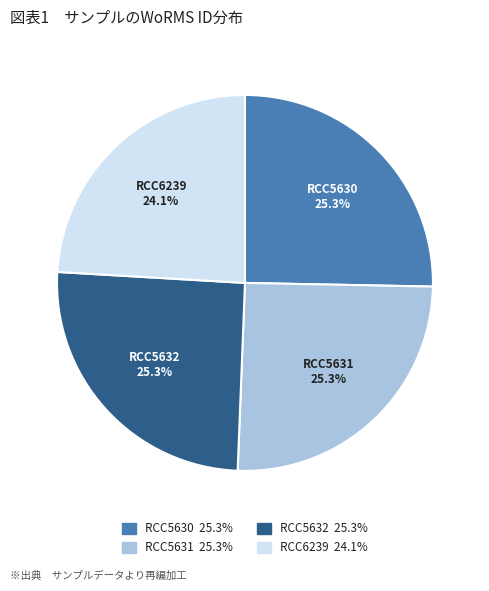

How many slices are in this pie chart?

4